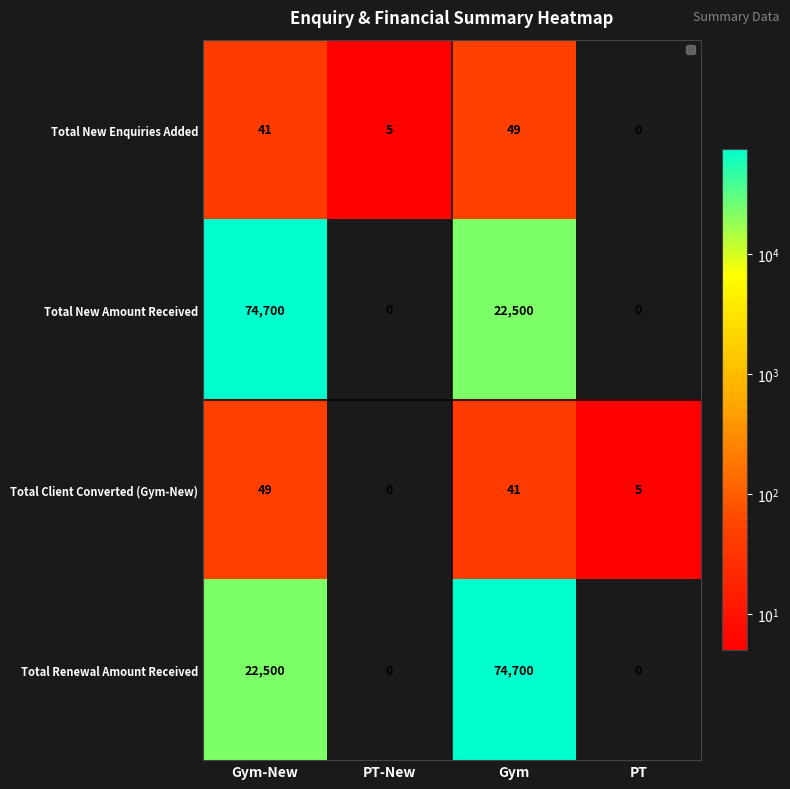

How many distinct data groups are displayed?

4